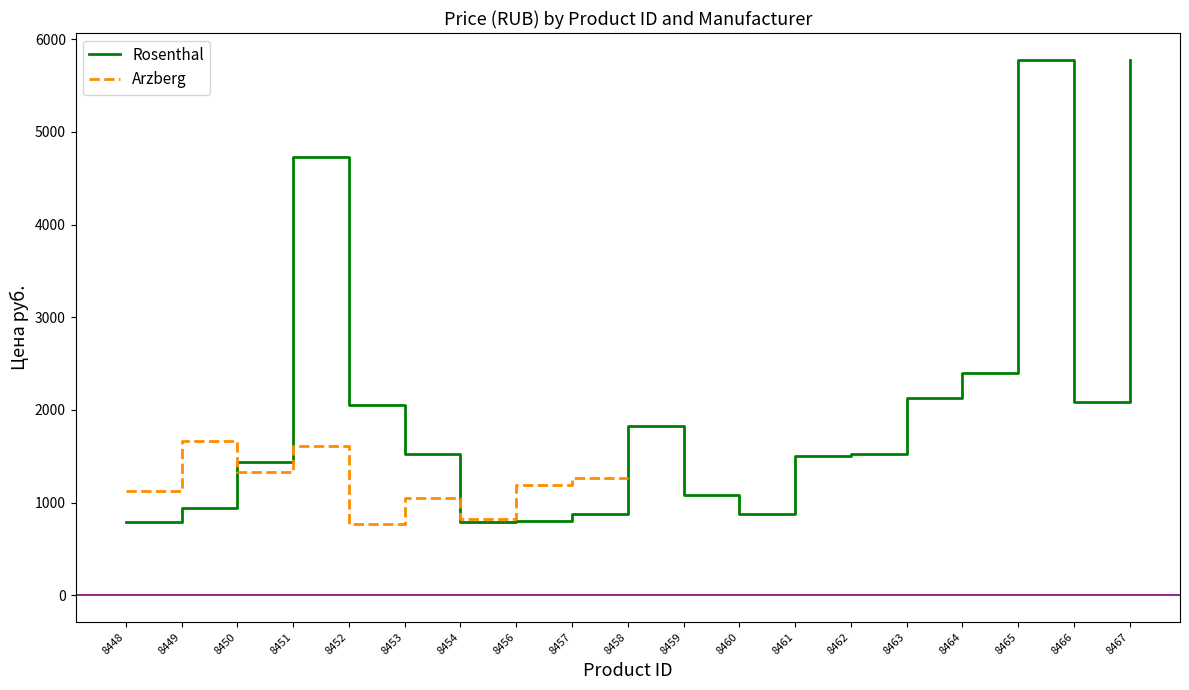

True or false: Rosenthal has a value of 1271.4 at 8464.

False